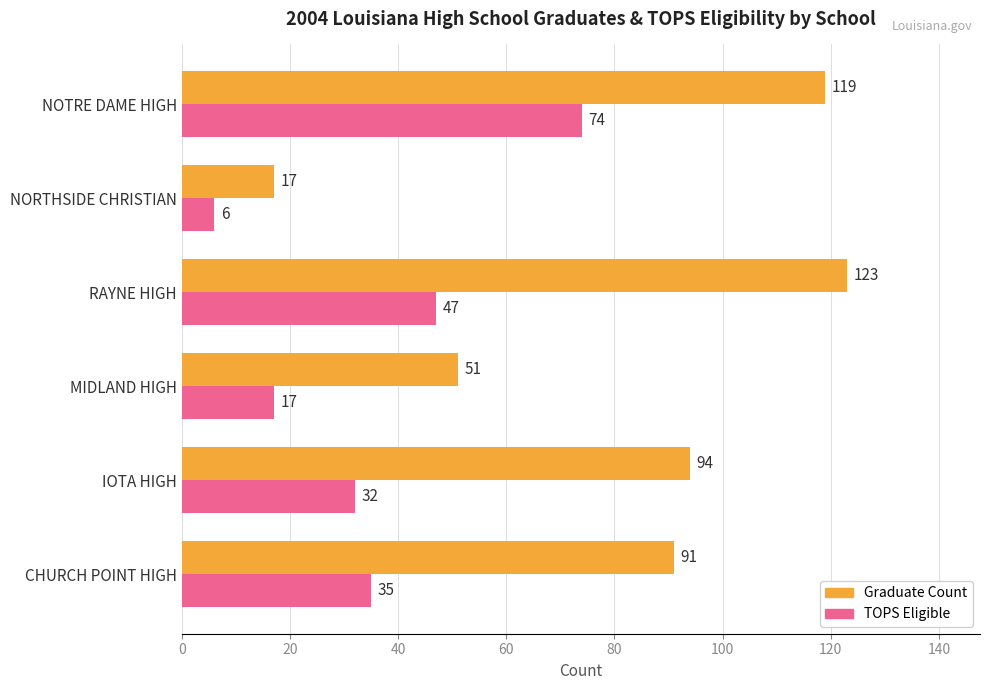

At how many categories does at least one series exceed 59?

4